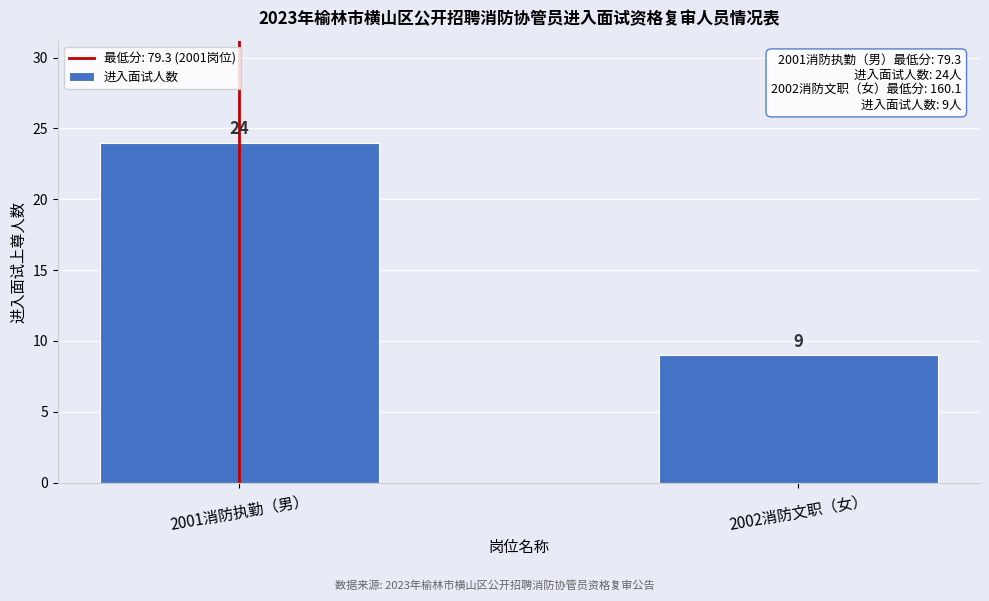

Reading left to right, transcribe all the data shown in this chart.

2001消防执勤（男）=24	2002消防文职（女）=9